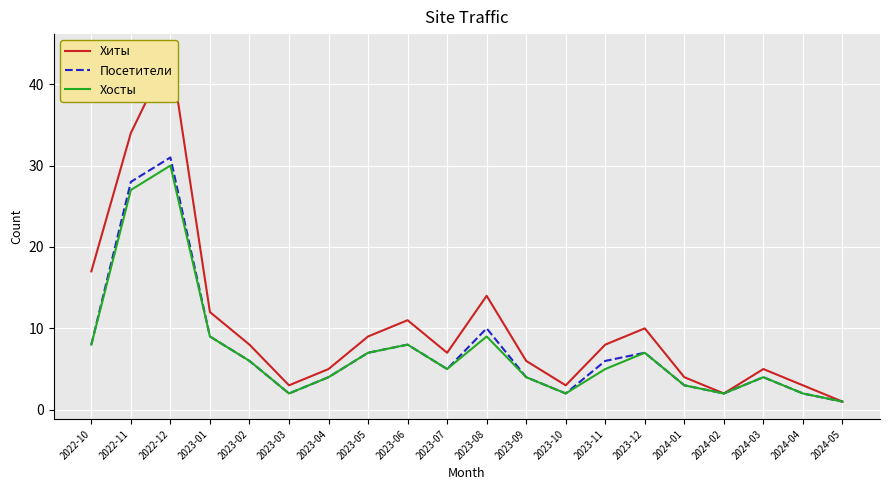

True or false: Хосты and Посетители cross at least once.

False